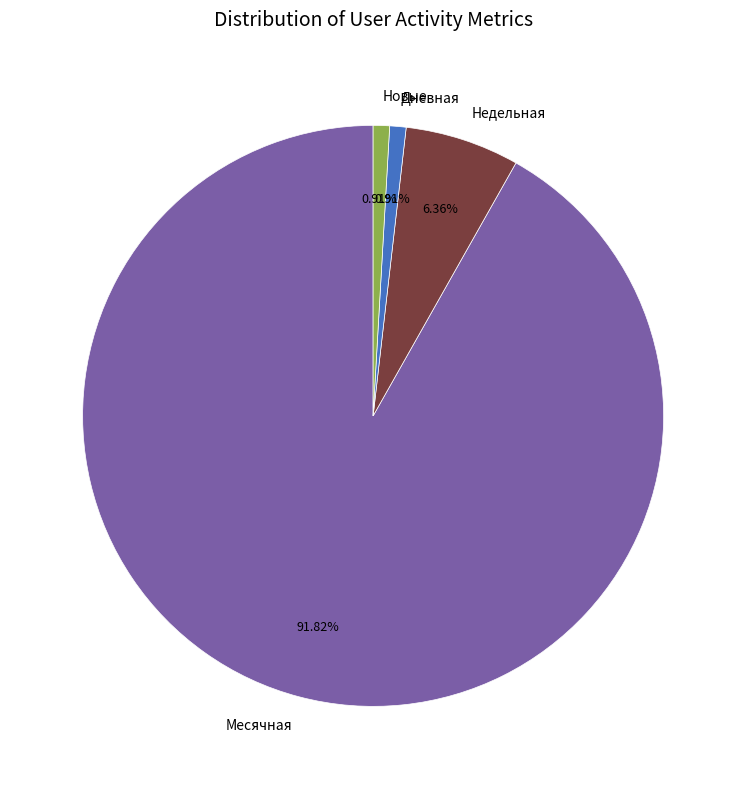

Which has a higher value, Новые or Месячная?

Месячная